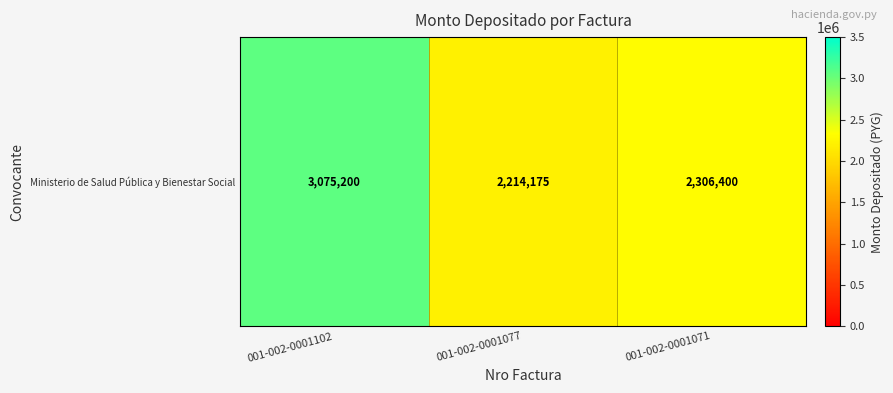

Rank the categories by value from lowest to highest.

001-002-0001077, 001-002-0001071, 001-002-0001102